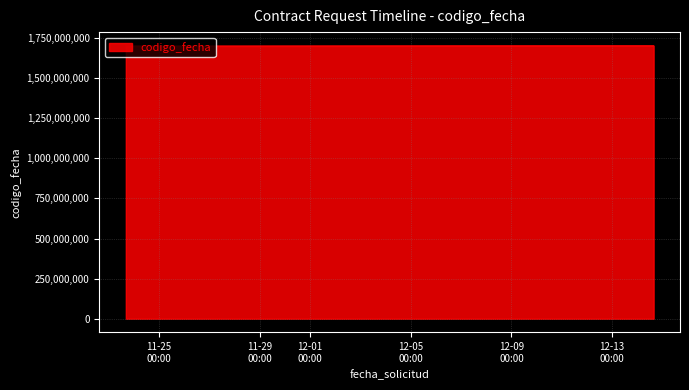

What is the minimum value shown in the chart?

1701156609